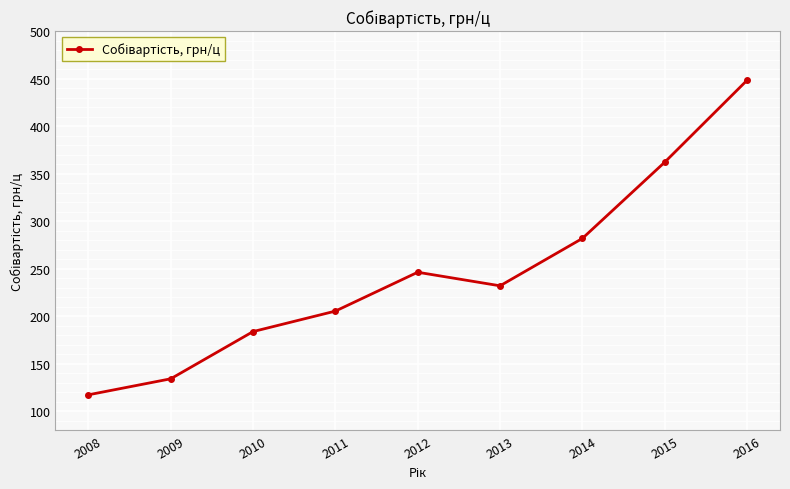

What is the value of the 4th point from the left?

205.4